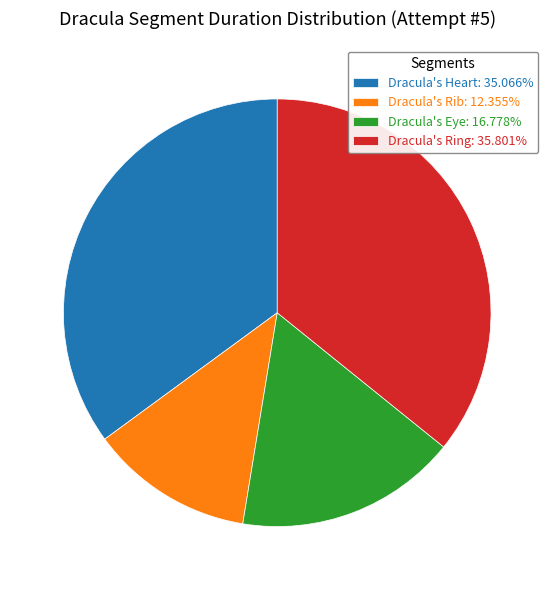

Between Dracula's Heart and Dracula's Ring, which is larger?

Dracula's Ring